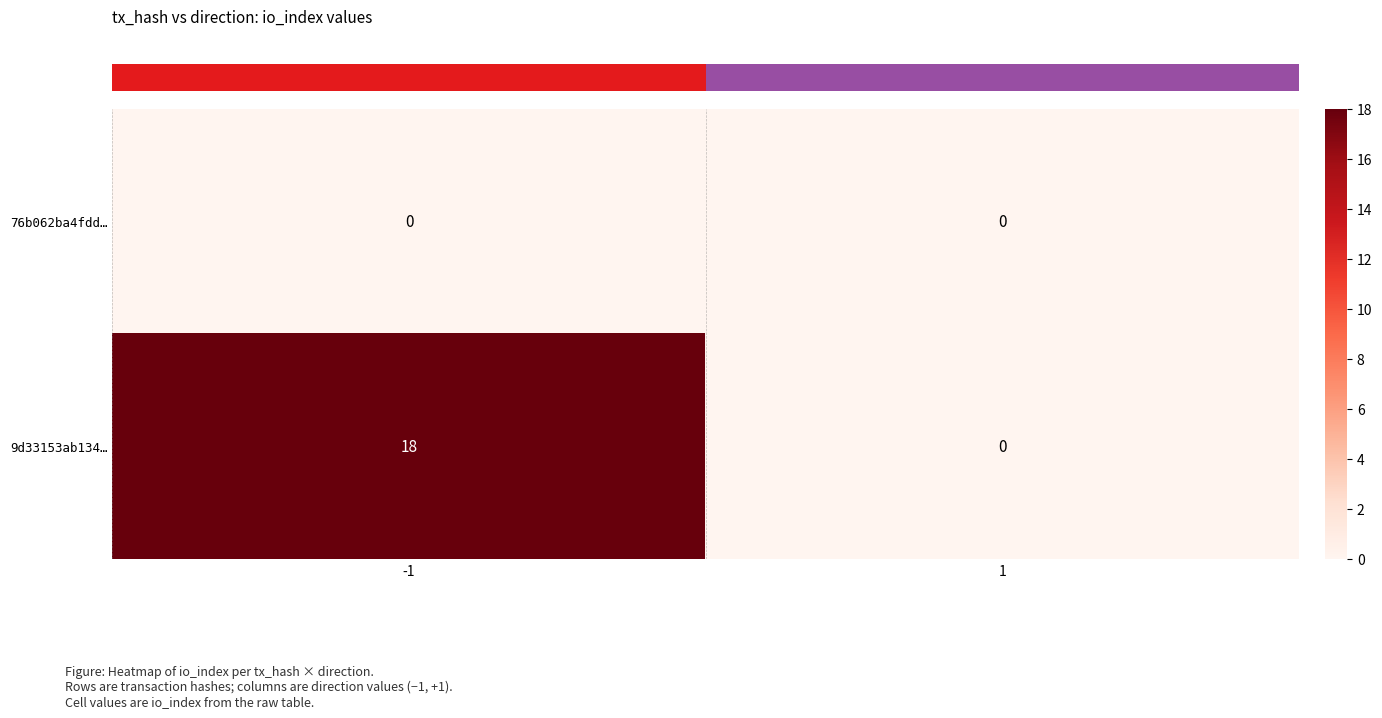

Which series changed the most between -1 and 1?

9d33153ab134…